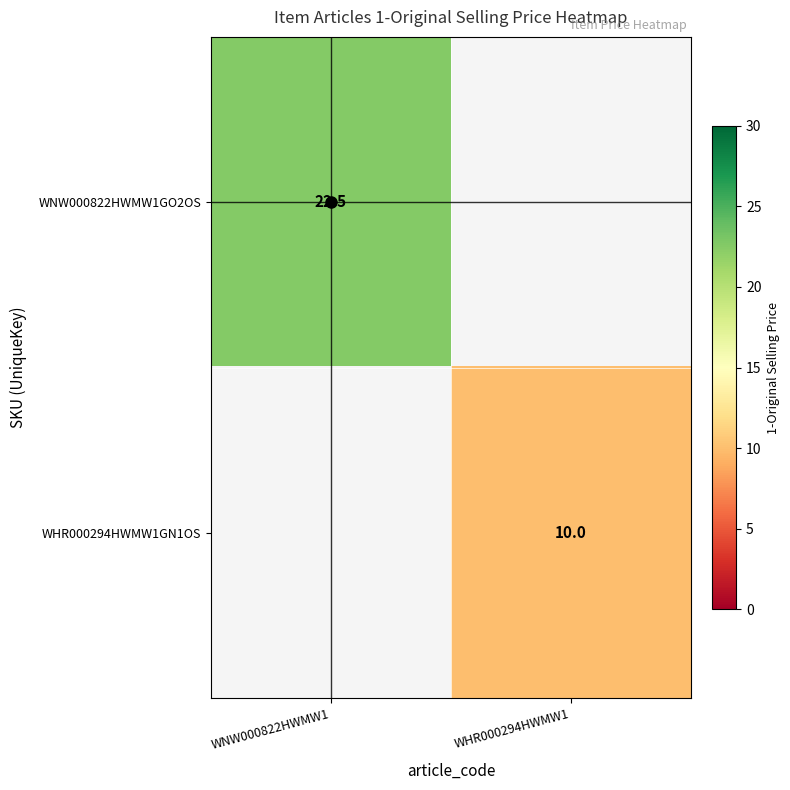

Is the value of WNW000822HWMW1GO2OS at WNW000822HWMW1 greater than the value of WHR000294HWMW1GN1OS at WHR000294HWMW1?

Yes